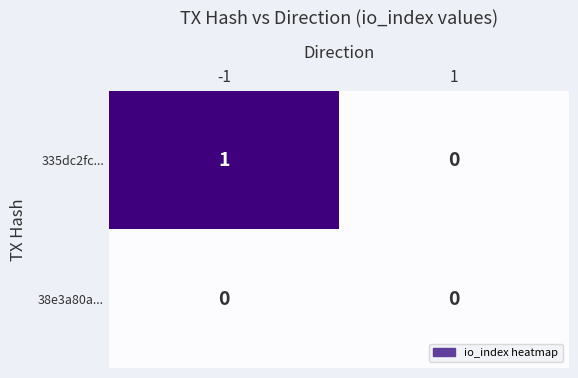

The value of 335dc2fc... at 1 is 0. True or false?

True